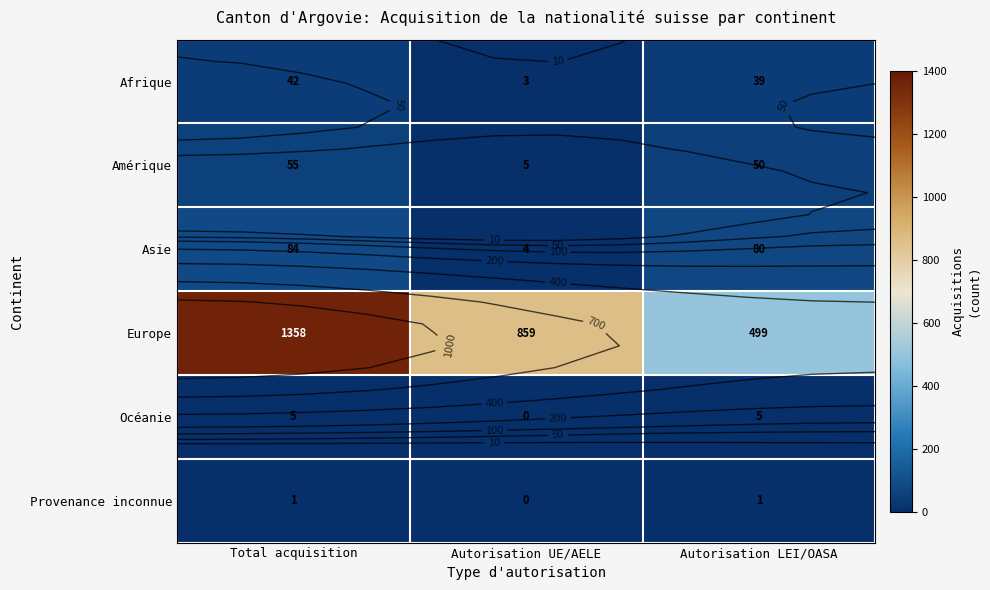

How many values in the Asie series are below 80?

1